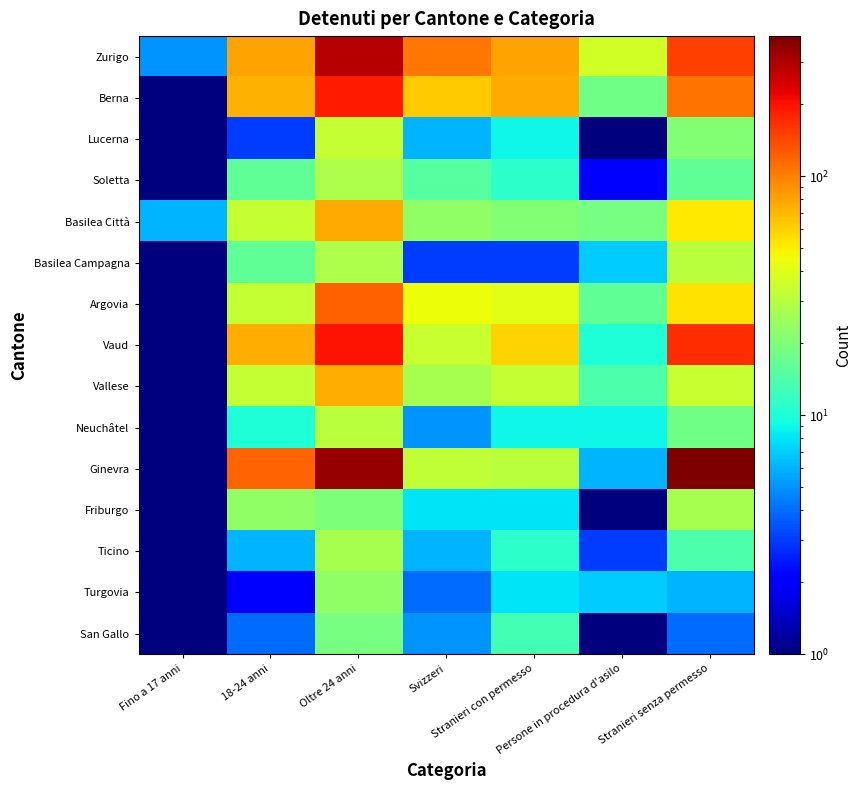

Reading right to left, list all the values displayed in this chart.

Zurigo: Stranieri senza permesso=151.0	Persone in procedura d'asilo=36.0	Stranieri con permesso=80.0	Svizzeri=106.0	Oltre 24 anni=287.0	18-24 anni=81.0	Fino a 17 anni=5.0
Berna: Stranieri senza permesso=108.0	Persone in procedura d'asilo=18.0	Stranieri con permesso=76.0	Svizzeri=62.0	Oltre 24 anni=191.0	18-24 anni=73.0	Fino a 17 anni=0.1
Lucerna: Stranieri senza permesso=21.0	Persone in procedura d'asilo=0.1	Stranieri con permesso=9.0	Svizzeri=6.0	Oltre 24 anni=33.0	18-24 anni=3.0	Fino a 17 anni=0.1
Soletta: Stranieri senza permesso=16.0	Persone in procedura d'asilo=2.0	Stranieri con permesso=11.0	Svizzeri=15.0	Oltre 24 anni=28.0	18-24 anni=16.0	Fino a 17 anni=0.1
Basilea Città: Stranieri senza permesso=52.0	Persone in procedura d'asilo=19.0	Stranieri con permesso=21.0	Svizzeri=23.0	Oltre 24 anni=76.0	18-24 anni=33.0	Fino a 17 anni=6.0
Basilea Campagna: Stranieri senza permesso=31.0	Persone in procedura d'asilo=7.0	Stranieri con permesso=3.0	Svizzeri=3.0	Oltre 24 anni=28.0	18-24 anni=16.0	Fino a 17 anni=0.1
Argovia: Stranieri senza permesso=54.0	Persone in procedura d'asilo=16.0	Stranieri con permesso=41.0	Svizzeri=45.0	Oltre 24 anni=123.0	18-24 anni=33.0	Fino a 17 anni=0.1
Vaud: Stranieri senza permesso=170.0	Persone in procedura d'asilo=10.0	Stranieri con permesso=59.0	Svizzeri=34.0	Oltre 24 anni=198.0	18-24 anni=75.0	Fino a 17 anni=0.1
Vallese: Stranieri senza permesso=34.0	Persone in procedura d'asilo=14.0	Stranieri con permesso=33.0	Svizzeri=27.0	Oltre 24 anni=75.0	18-24 anni=33.0	Fino a 17 anni=0.1
Neuchâtel: Stranieri senza permesso=18.0	Persone in procedura d'asilo=9.0	Stranieri con permesso=9.0	Svizzeri=5.0	Oltre 24 anni=31.0	18-24 anni=10.0	Fino a 17 anni=0.1
Ginevra: Stranieri senza permesso=385.0	Persone in procedura d'asilo=6.0	Stranieri con permesso=31.0	Svizzeri=32.0	Oltre 24 anni=336.0	18-24 anni=118.0	Fino a 17 anni=0.1
Friburgo: Stranieri senza permesso=27.0	Persone in procedura d'asilo=0.1	Stranieri con permesso=8.0	Svizzeri=8.0	Oltre 24 anni=20.0	18-24 anni=23.0	Fino a 17 anni=0.1
Ticino: Stranieri senza permesso=14.0	Persone in procedura d'asilo=3.0	Stranieri con permesso=11.0	Svizzeri=6.0	Oltre 24 anni=27.0	18-24 anni=6.0	Fino a 17 anni=1.0
Turgovia: Stranieri senza permesso=6.0	Persone in procedura d'asilo=7.0	Stranieri con permesso=8.0	Svizzeri=4.0	Oltre 24 anni=23.0	18-24 anni=2.0	Fino a 17 anni=0.1
San Gallo: Stranieri senza permesso=4.0	Persone in procedura d'asilo=1.0	Stranieri con permesso=13.0	Svizzeri=5.0	Oltre 24 anni=19.0	18-24 anni=4.0	Fino a 17 anni=0.1